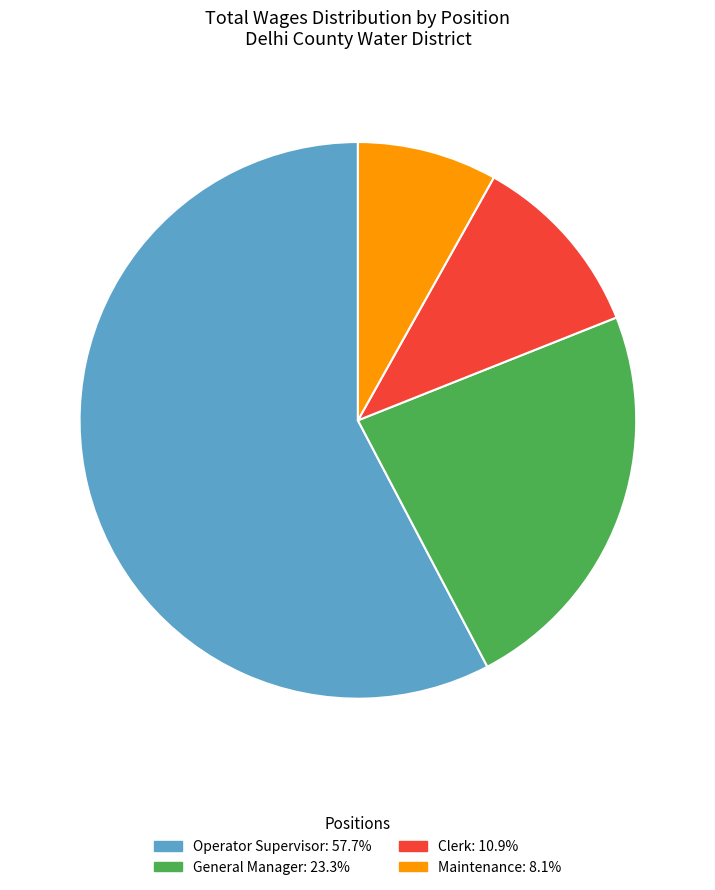

How many slices are in this pie chart?

4